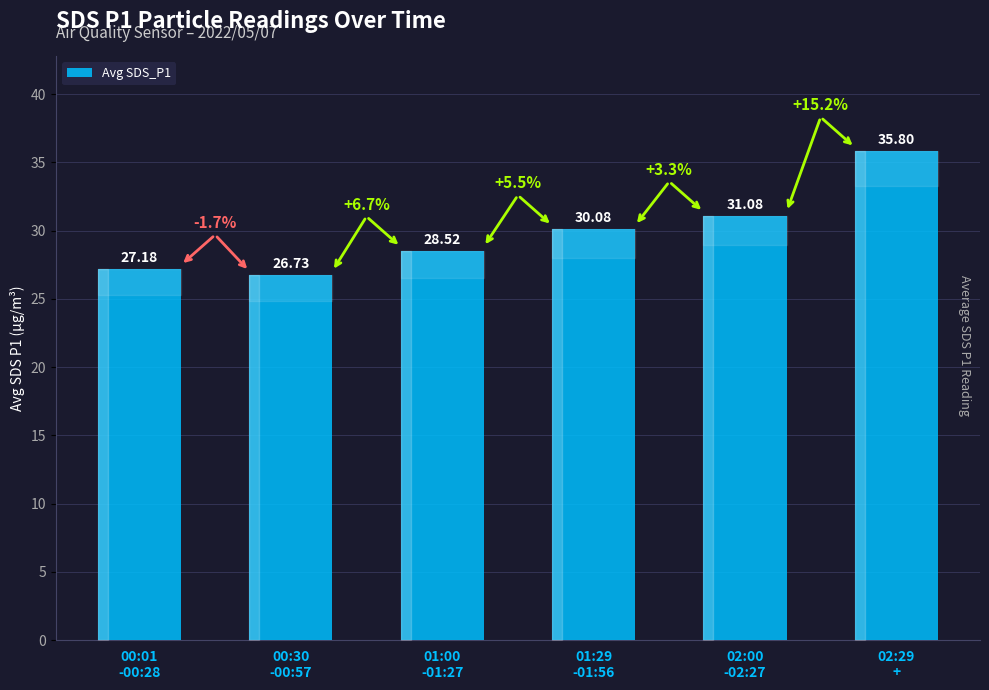

How many series are shown in this chart?

1